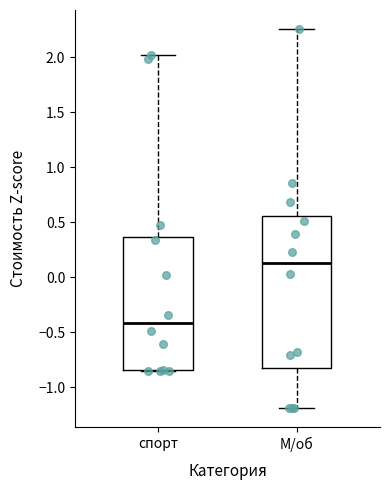

Reading left to right, read every box against the y-axis: the position of its median line, the range the box covers, and the ends of its whiskers. The values are not printed on the chart, so give them approximately, as read against the axis.

спорт: median -0.40, box -0.85 to 0.35, whiskers -0.85 to 2.00
М/об: median 0.15, box -0.85 to 0.55, whiskers -1.20 to 2.25